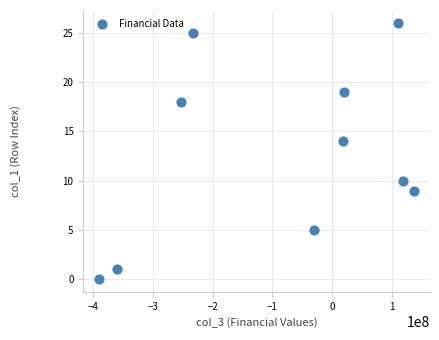

What is the range of Y values (max minus min)?

26